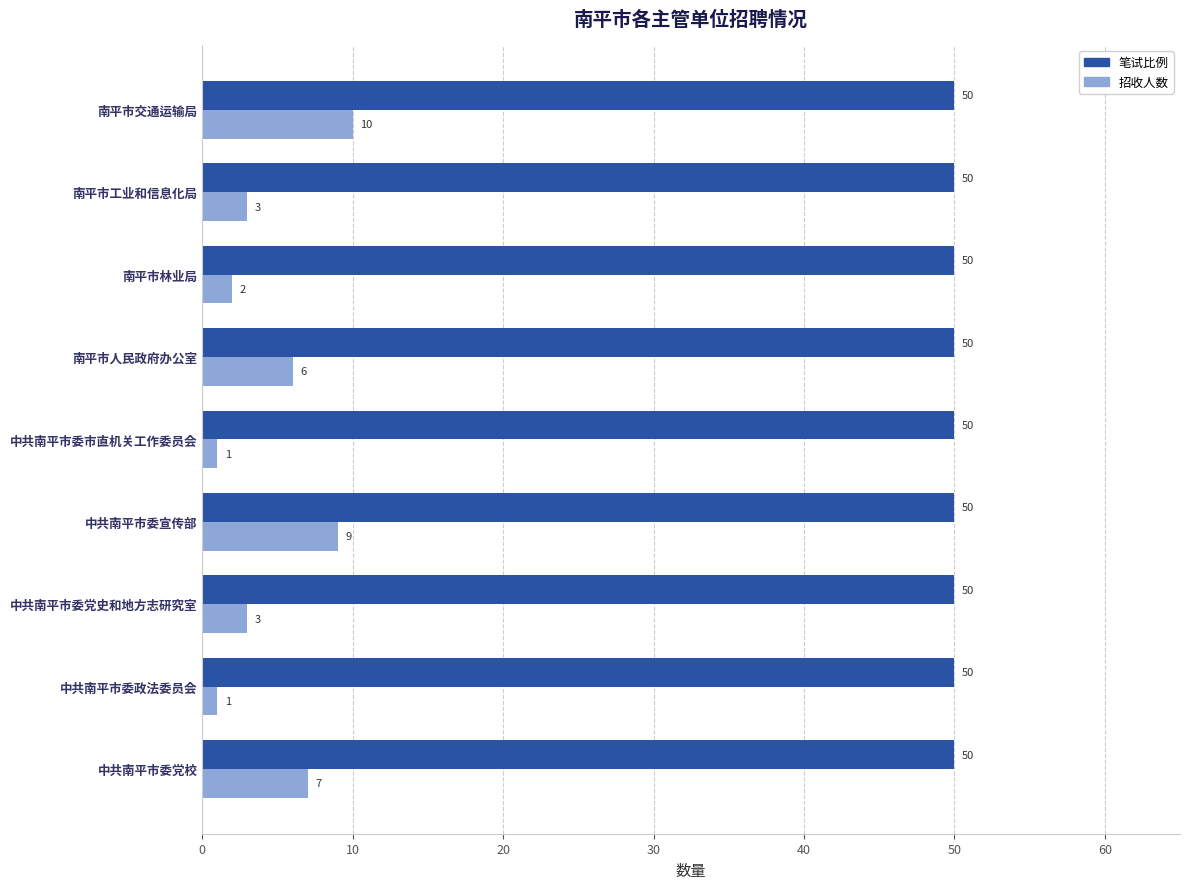

What is the maximum value for 招收人数?

10